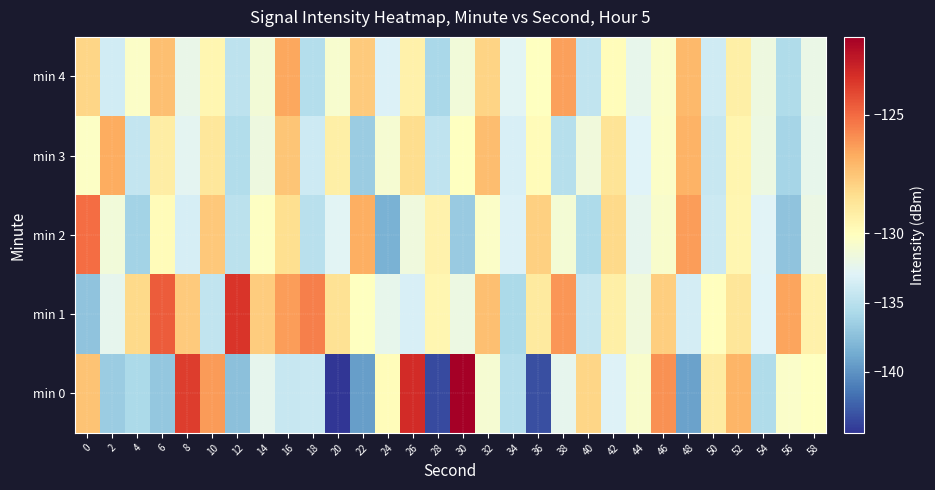

Which series has the largest range (max minus min)?

min 0